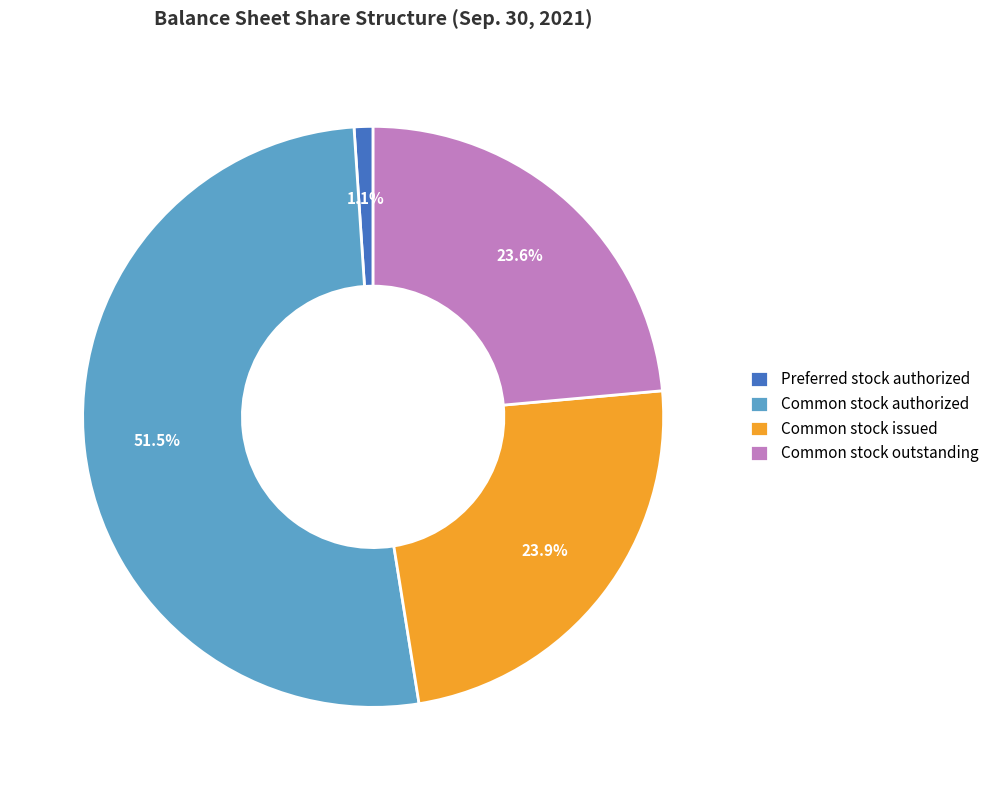

What is the majority slice?

Common stock authorized